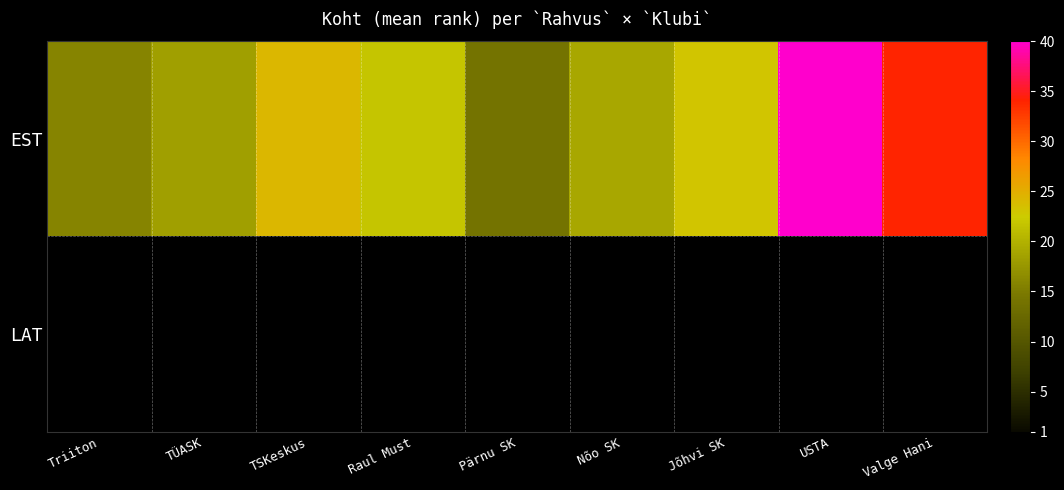

Between USTA and Valge Hani, which is larger?

USTA